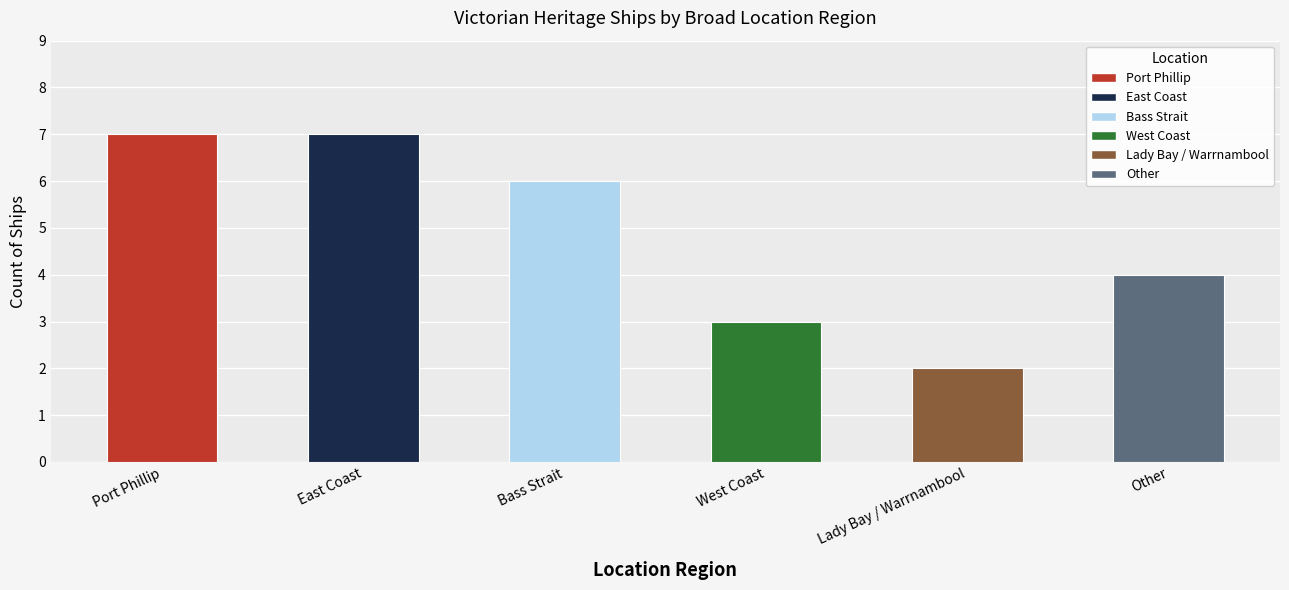

Reading left to right, extract all data points from this chart.

Port Phillip=7	East Coast=7	Bass Strait=6	West Coast=3	Lady Bay / Warrnambool=2	Other=4